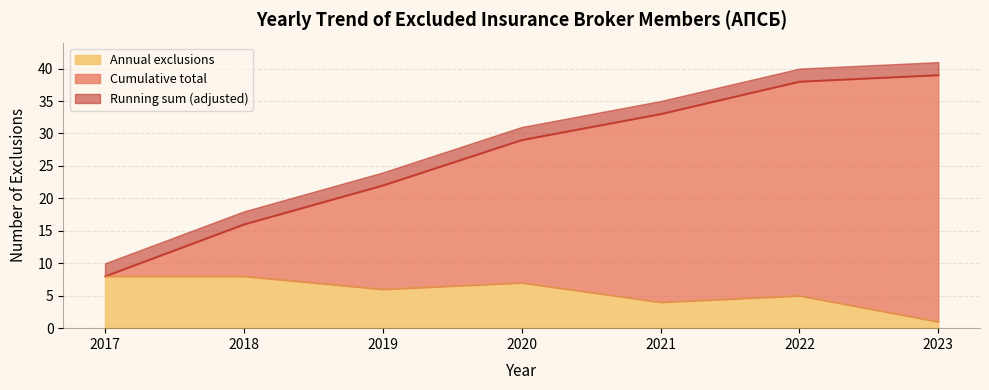

What is the total value across all series at 2023?

41